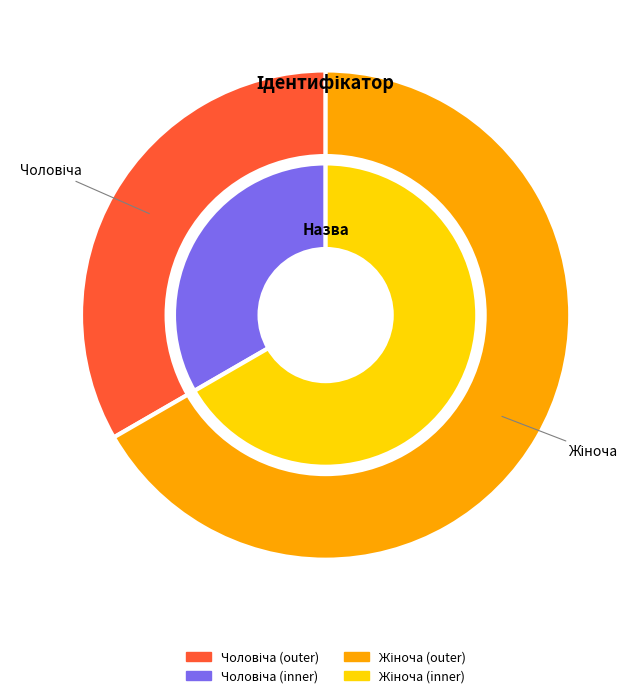

What percentage is the Чоловіча slice, to the nearest percent?

33%